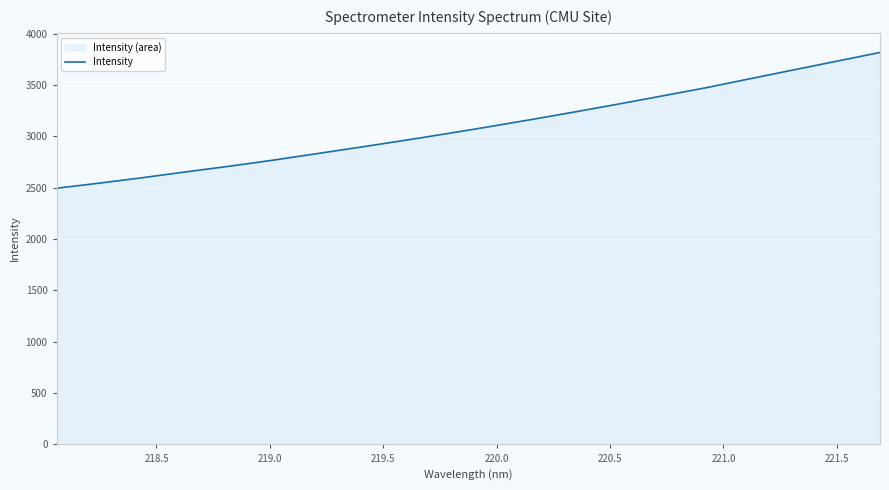

What is the difference between the maximum and minimum values?

1321.3